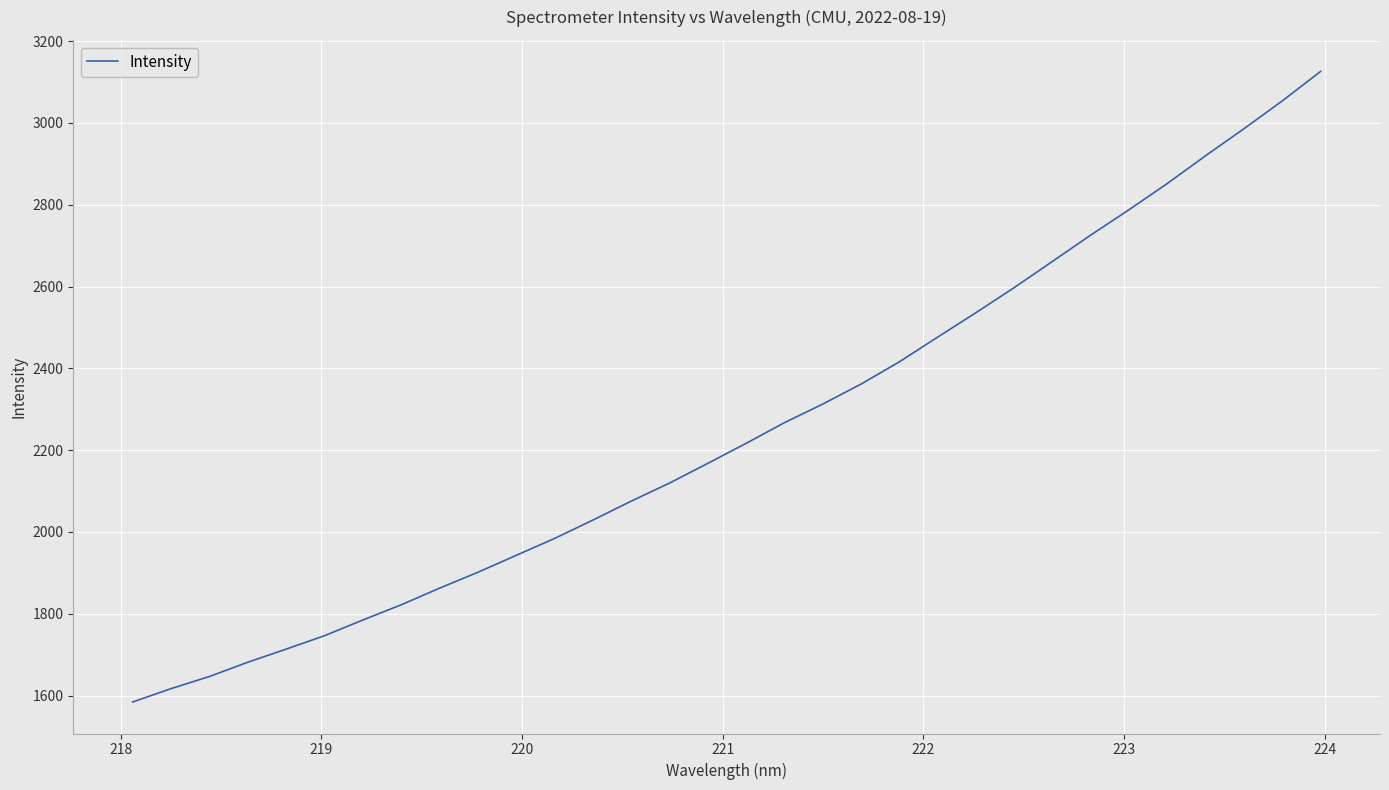

What is the difference between the maximum and minimum values?

1541.2